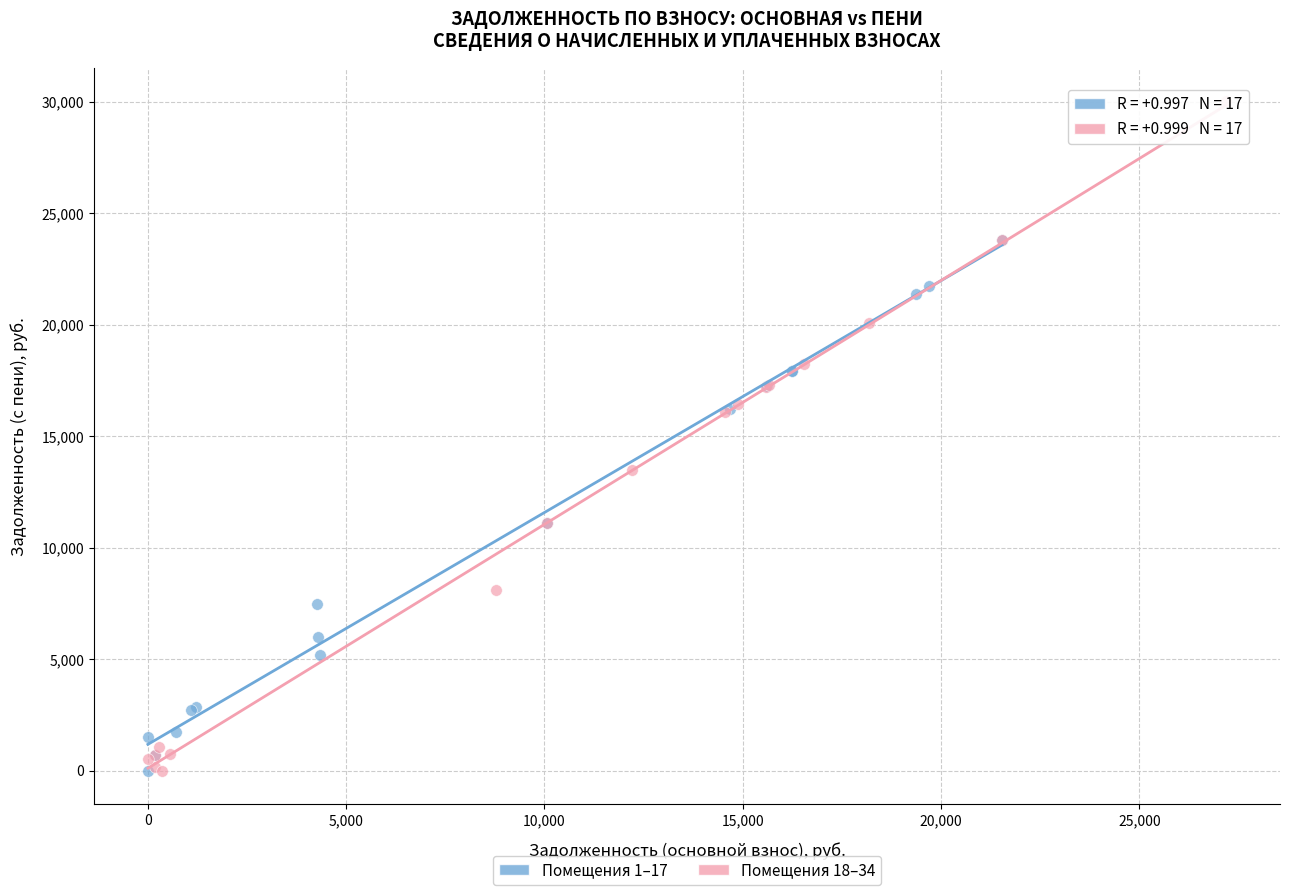

Which series has the widest spread of Y values?

Помещения 18–34